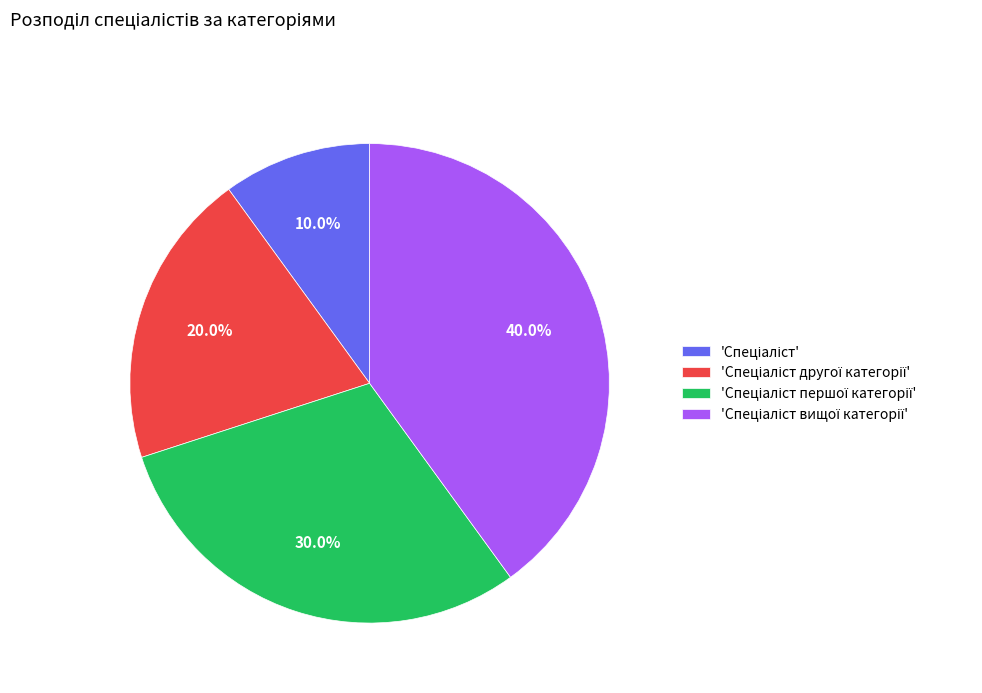

How many segments does this pie chart have?

4